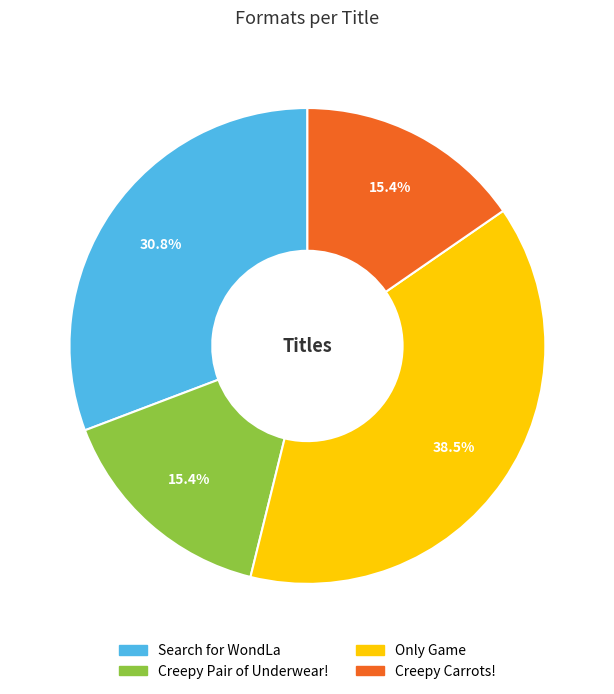

Which slice is the largest?

Only Game